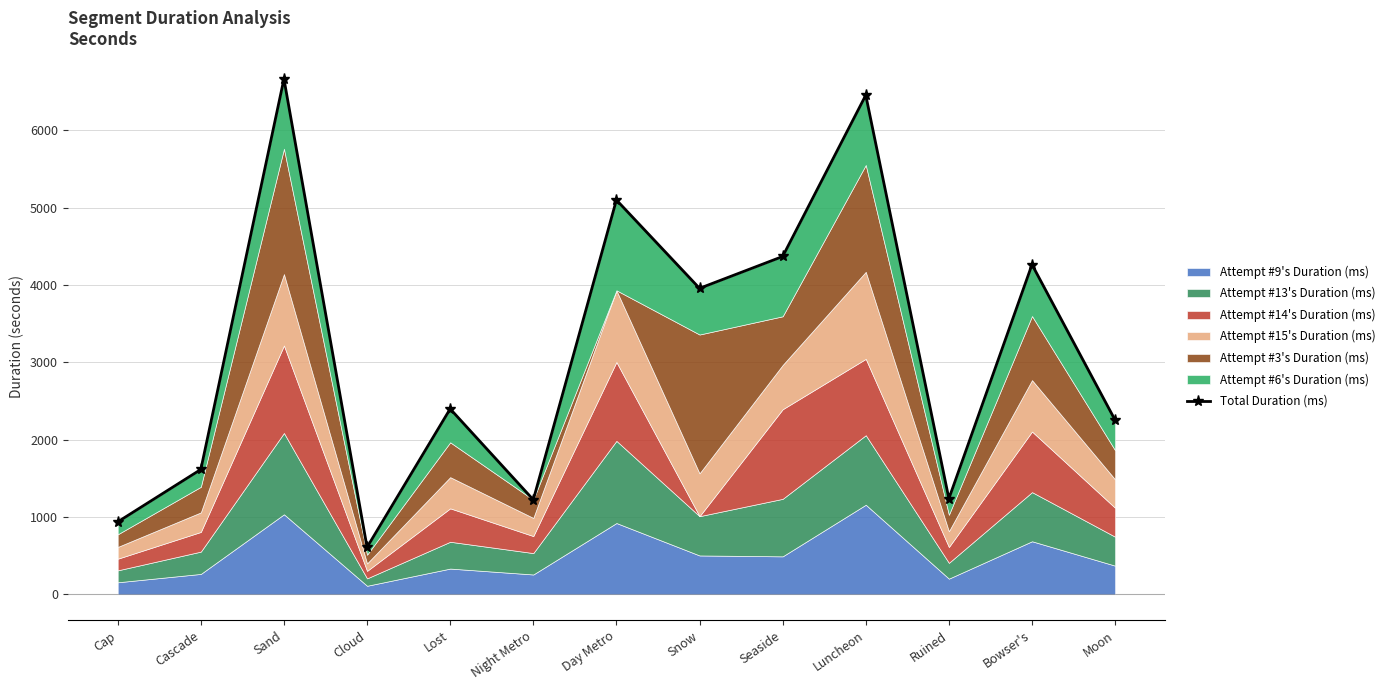

Which category has the highest value across all series?

Sand